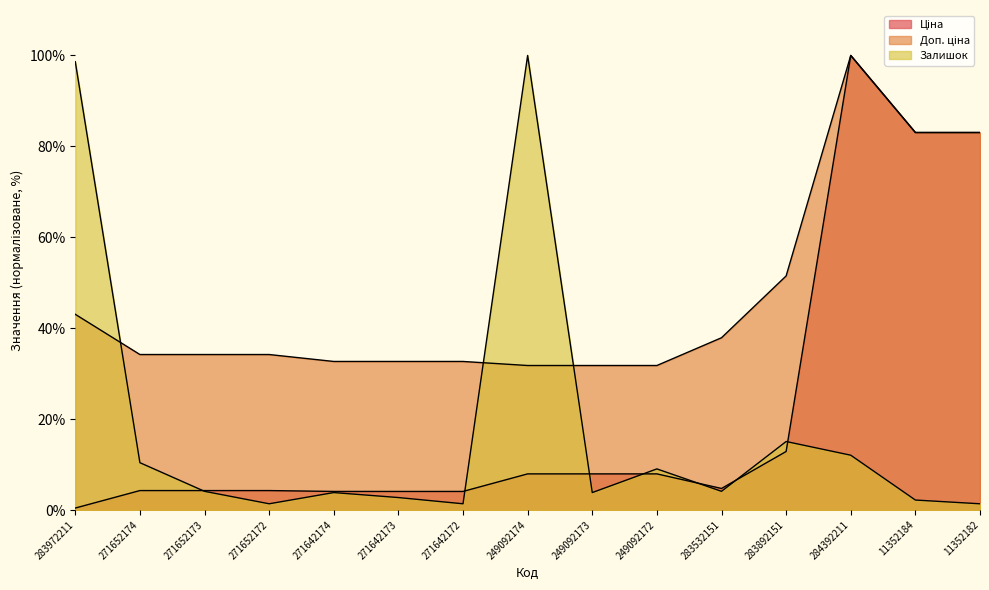

Count the number of categories in the chart.

15